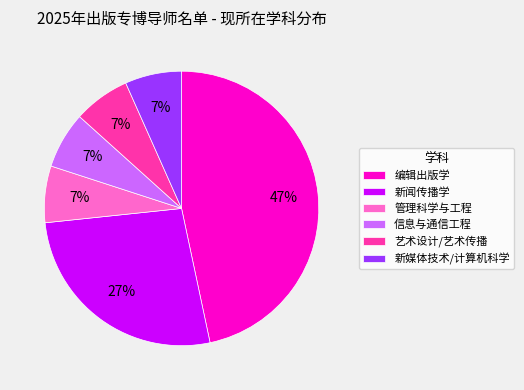

Which category has the biggest portion of the pie?

编辑出版学